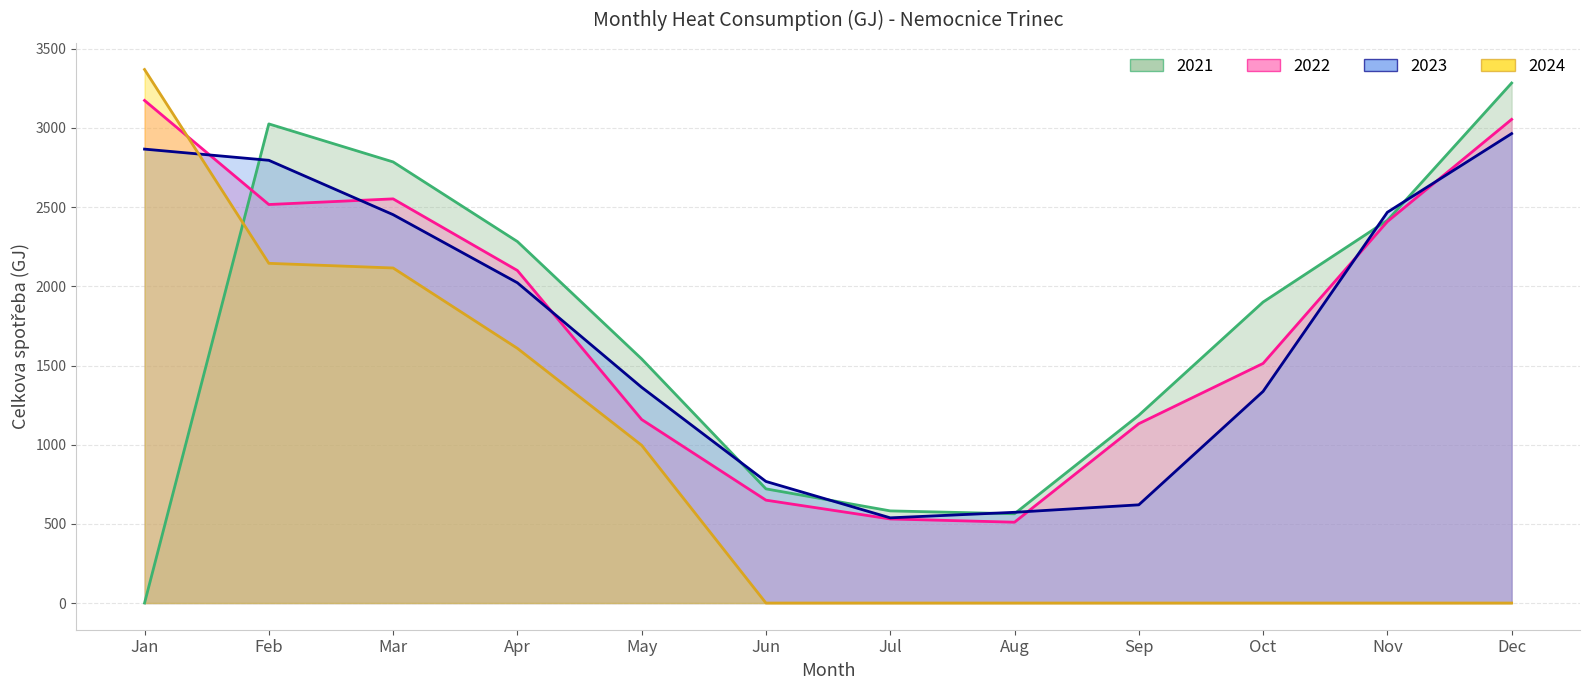

Does the chart display data point markers on the line(s)?

No